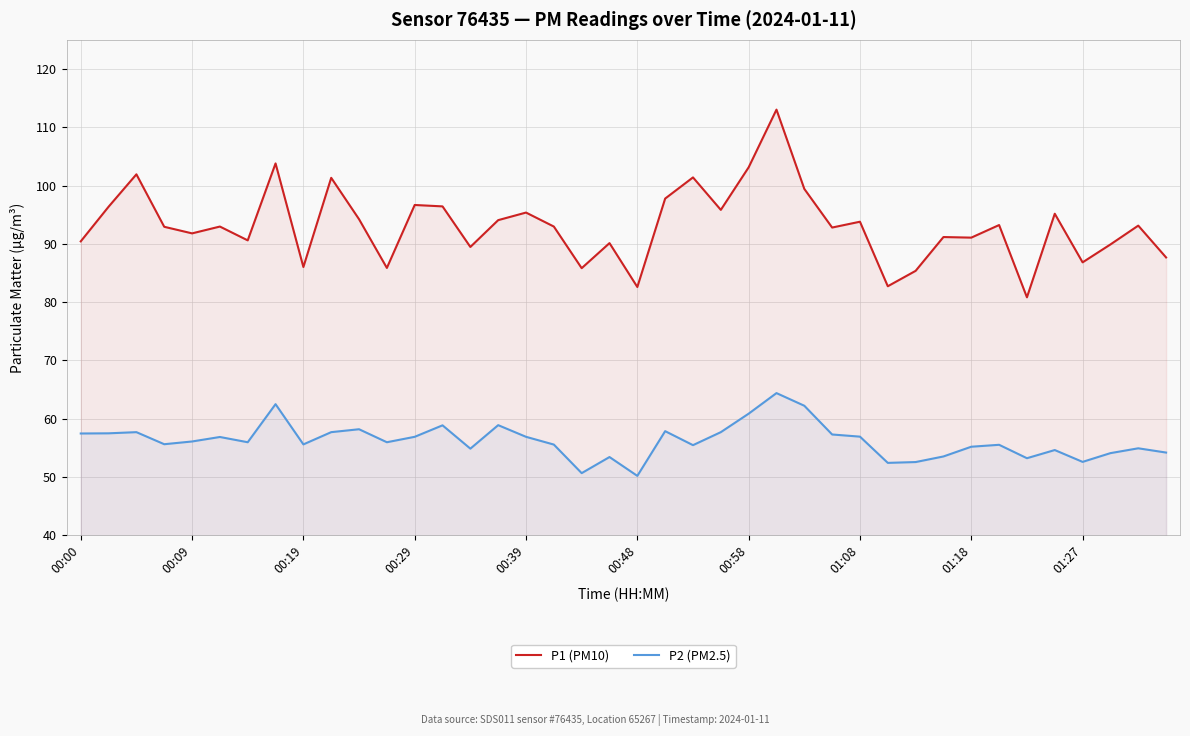

What is the difference between the second highest and minimum values in the P1 (PM10) series?

23.0